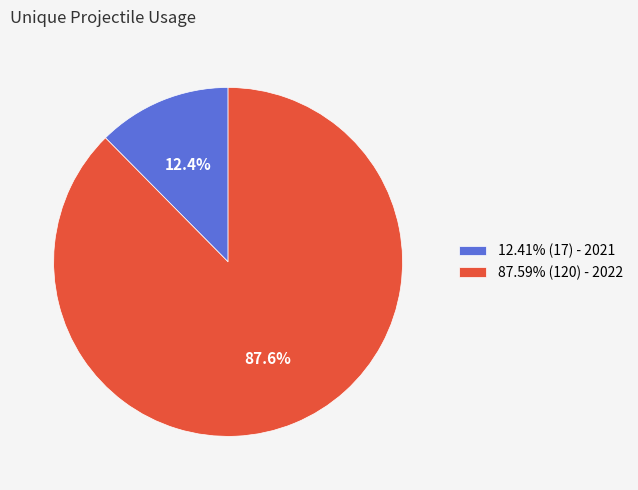

Does 12.41% (17) - 2021 represent more than half of the total?

No